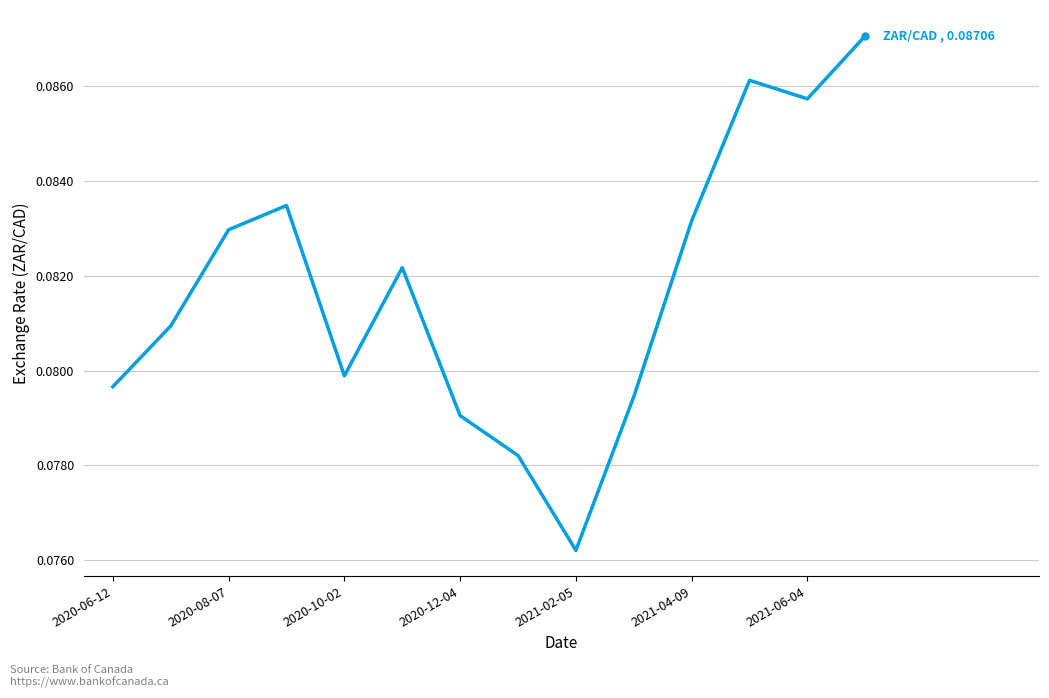

How many lines are shown in the chart?

1